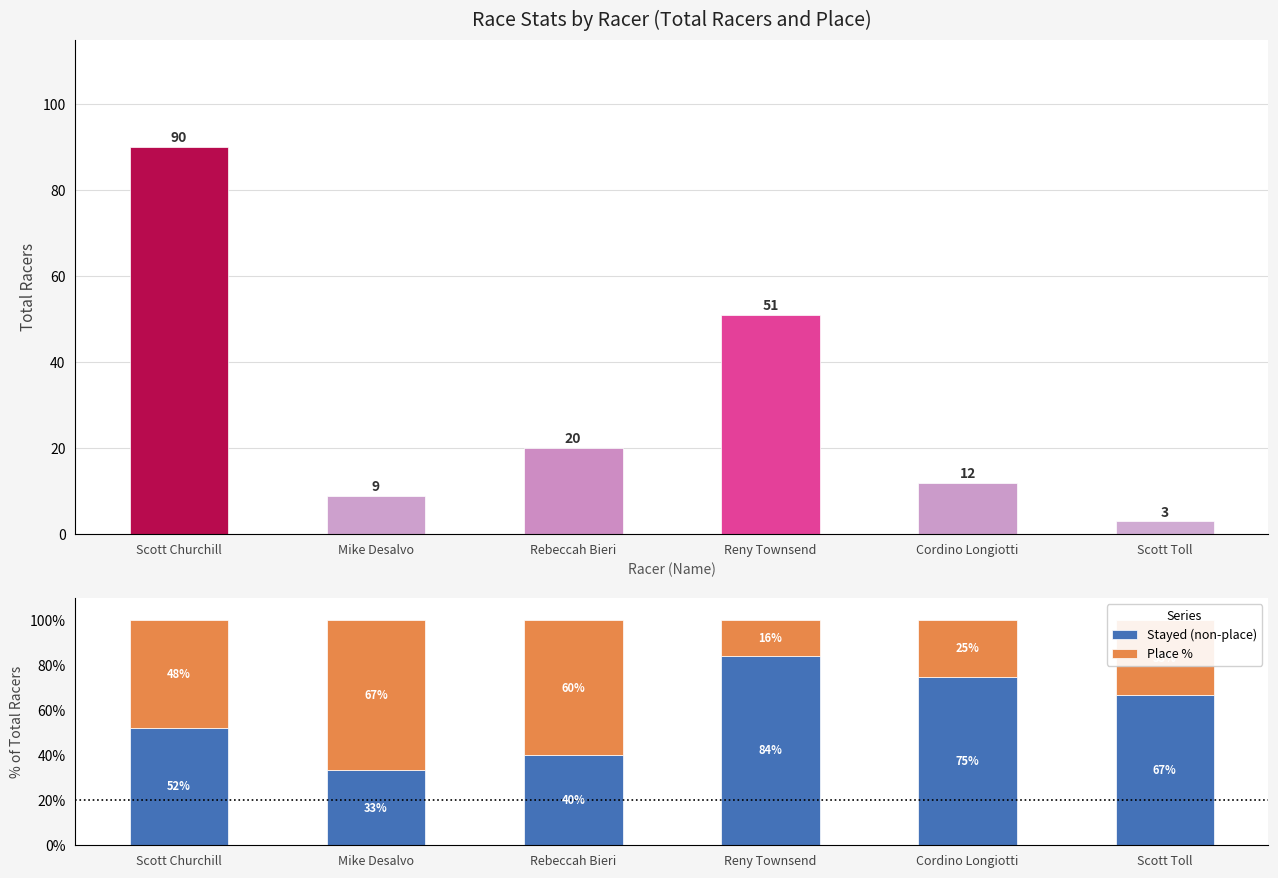

What position from the right is Mike Desalvo?

5